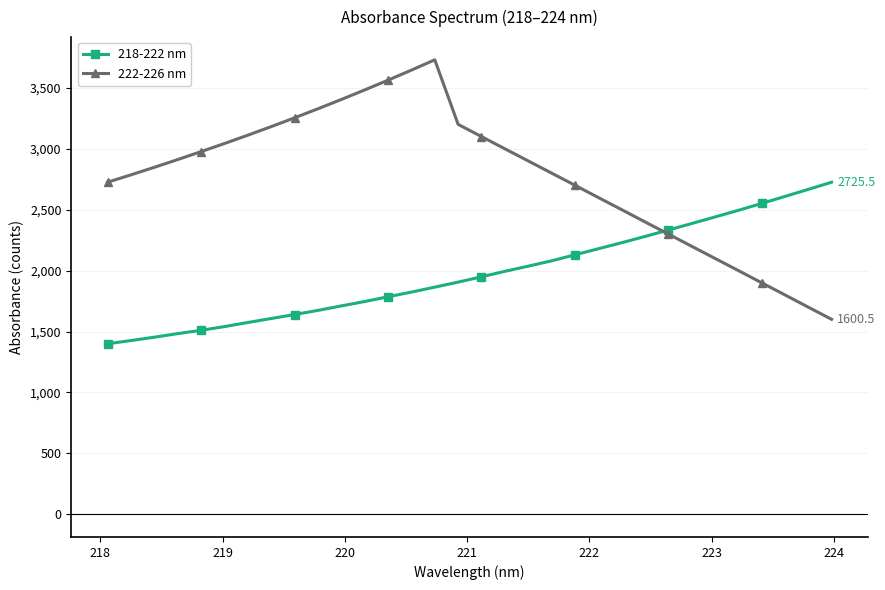

What is the lowest value of the 222-226 nm series?

1600.5